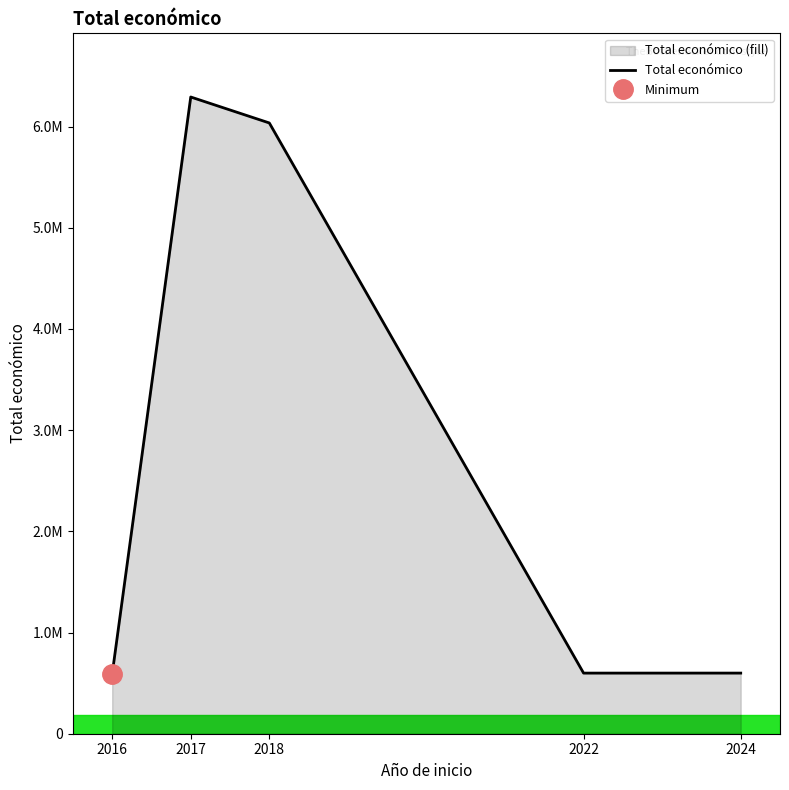

List the labels in order of value, smallest first.

2016, 2022, 2024, 2018, 2017